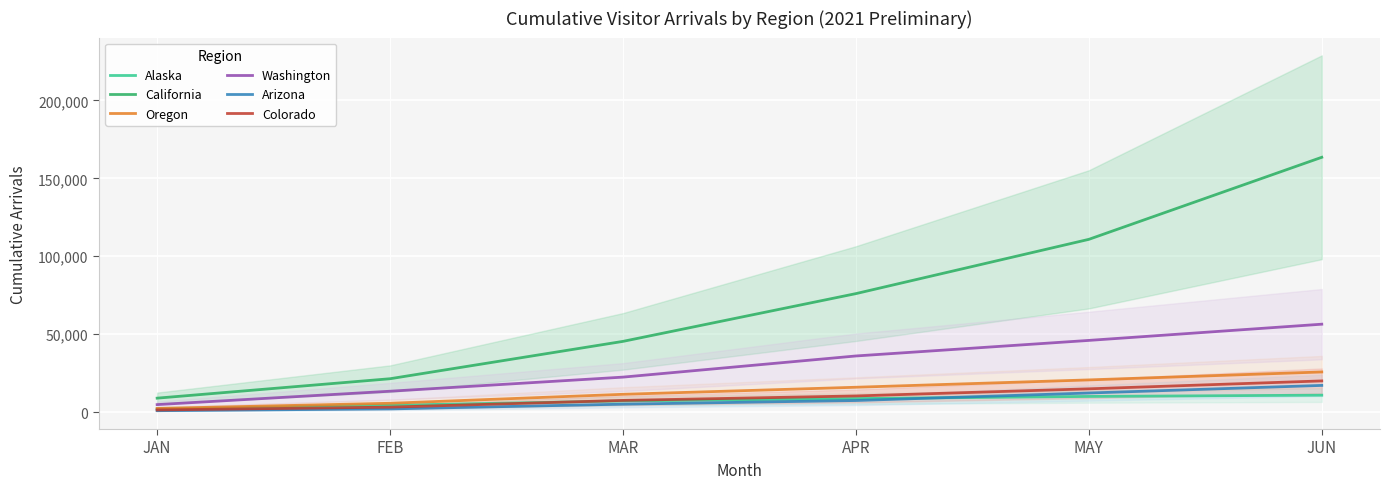

How many lines are shown in the chart?

6